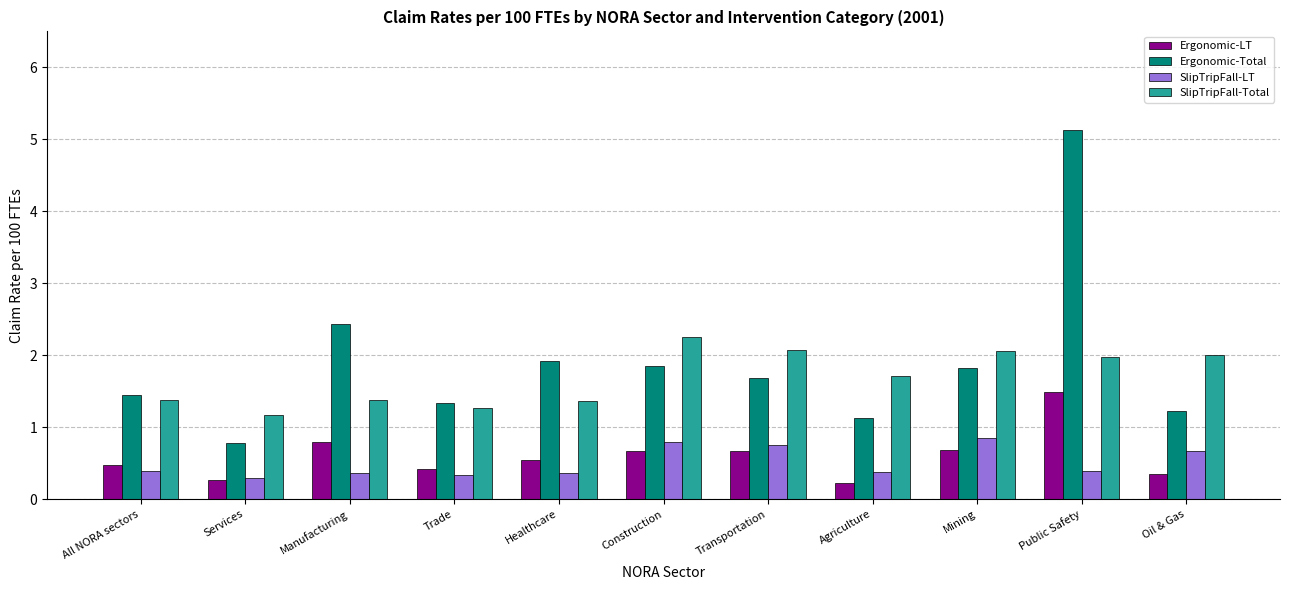

What is the average value of the Ergonomic-Total series?

1.9